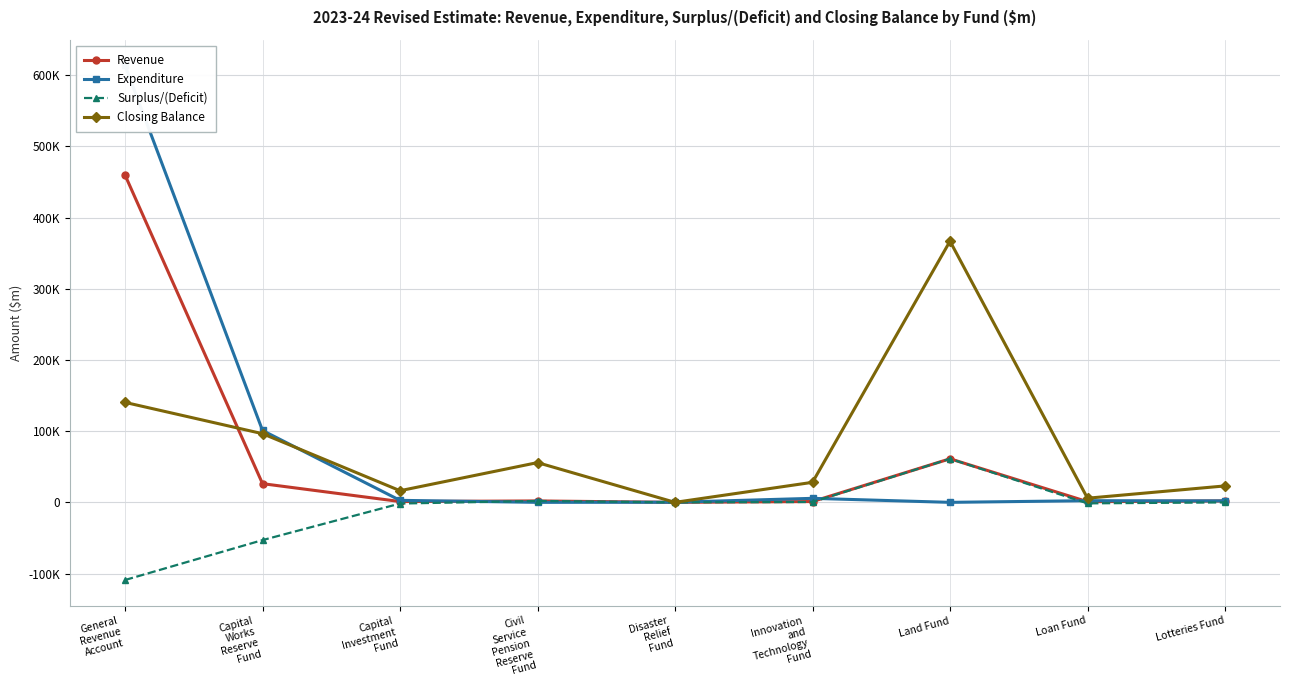

Reading left to right, transcribe all the data shown in this chart.

Revenue: General
Revenue
Account=459890	Capital
Works
Reserve
Fund=26257	Capital
Investment
Fund=1150	Civil
Service
Pension
Reserve
Fund=1993	Disaster
Relief
Fund=3	Innovation
and
Technology
Fund=1135	Land Fund=61212	Loan Fund=925	Lotteries Fund=2006
Expenditure: General
Revenue
Account=613861	Capital
Works
Reserve
Fund=100976	Capital
Investment
Fund=2826	Civil
Service
Pension
Reserve
Fund=0	Disaster
Relief
Fund=164	Innovation
and
Technology
Fund=5645	Land Fund=6	Loan Fund=2348	Lotteries Fund=2056
Surplus/(Deficit): General
Revenue
Account=-109104	Capital
Works
Reserve
Fund=-53029	Capital
Investment
Fund=-1676	Civil
Service
Pension
Reserve
Fund=1993	Disaster
Relief
Fund=-28	Innovation
and
Technology
Fund=490	Land Fund=61206	Loan Fund=-1423	Lotteries Fund=-50
Closing Balance: General
Revenue
Account=140451	Capital
Works
Reserve
Fund=96477	Capital
Investment
Fund=16363	Civil
Service
Pension
Reserve
Fund=55857	Disaster
Relief
Fund=9	Innovation
and
Technology
Fund=28149	Land Fund=366940	Loan Fund=5828	Lotteries Fund=23095